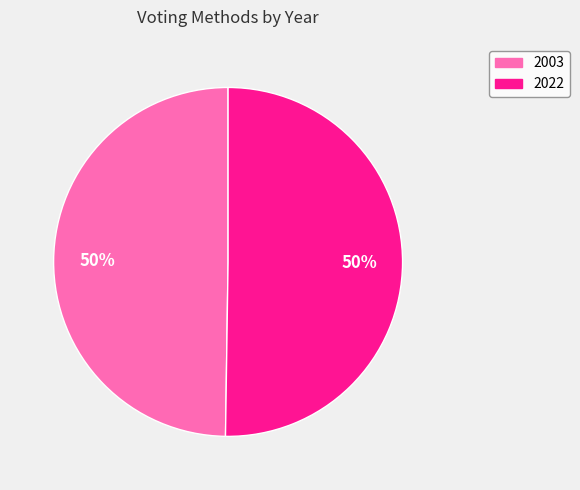

Combined, do 2003 and 2022 account for over 50%?

Yes